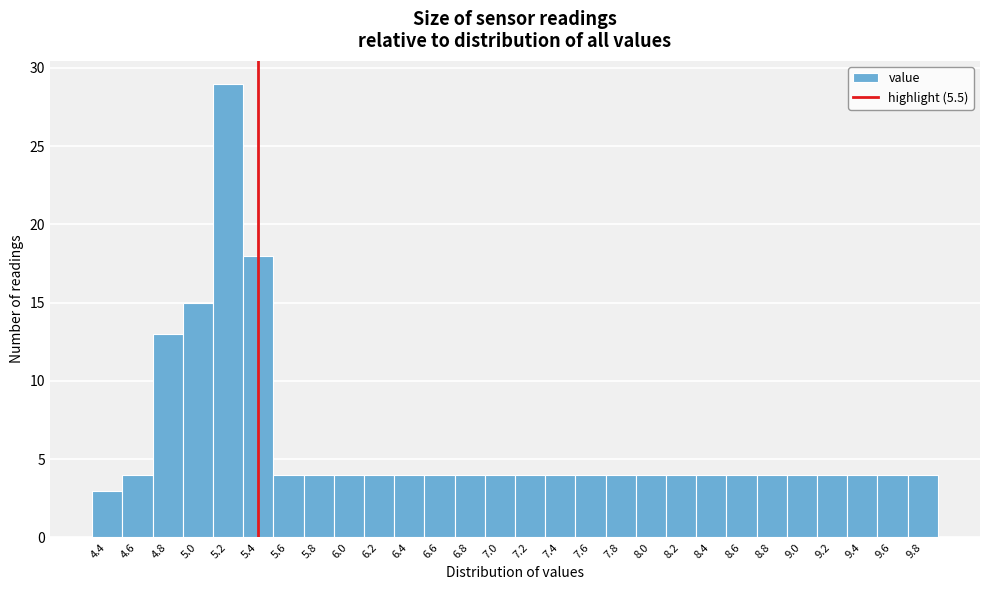

Reading left to right, what are all the values shown in this chart?

4.4=3	4.6=4	4.8=13	5.0=15	5.2=29	5.4=18	5.6=4	5.8=4	6.0=4	6.2=4	6.4=4	6.6=4	6.8=4	7.0=4	7.2=4	7.4=4	7.6=4	7.8=4	8.0=4	8.2=4	8.4=4	8.6=4	8.8=4	9.0=4	9.2=4	9.4=4	9.6=4	9.8=4